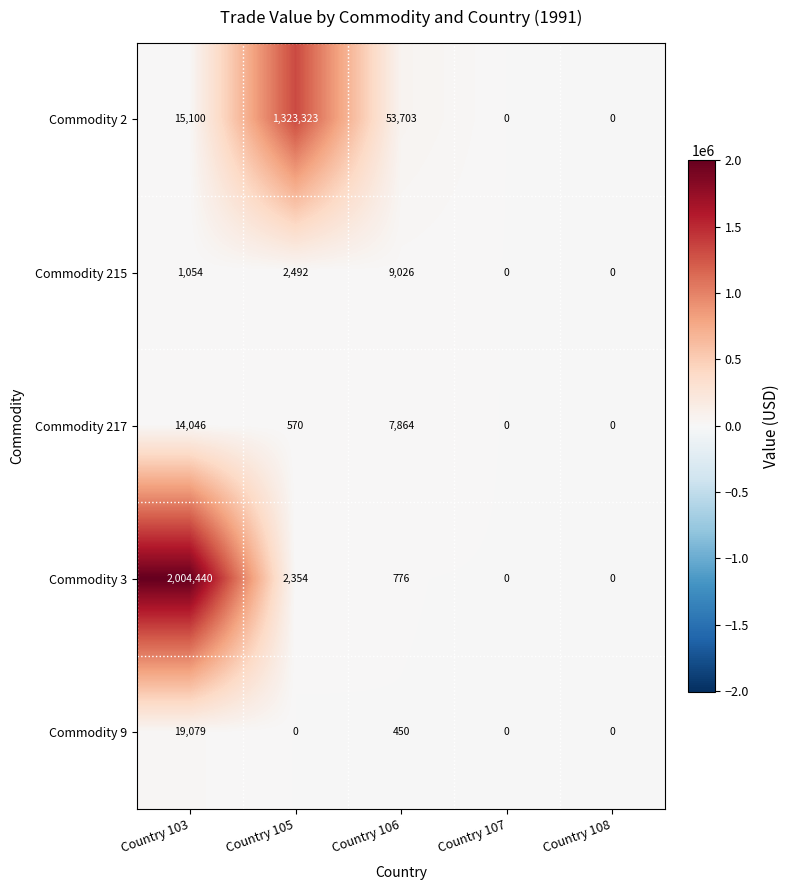

Is the value of Commodity 9 at Country 105 greater than the value of Commodity 215 at Country 106?

No